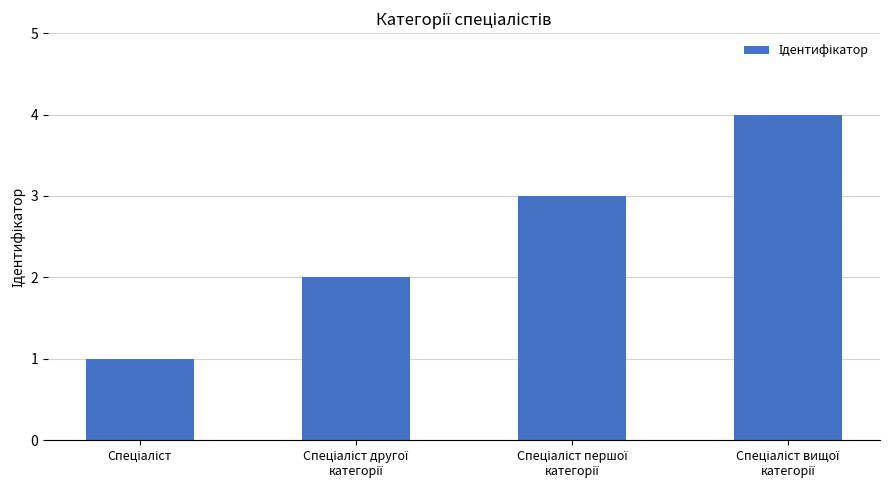

What is the difference between the maximum and minimum values?

3